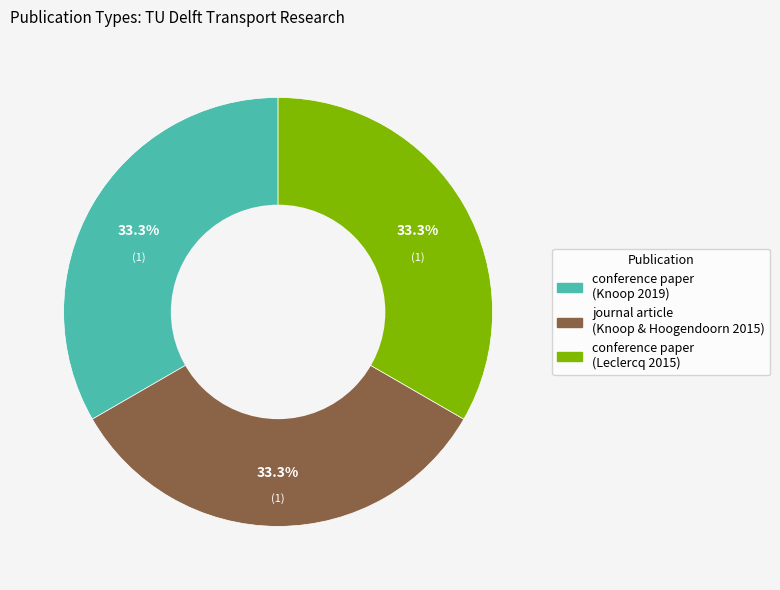

Does any single category account for the majority?

No